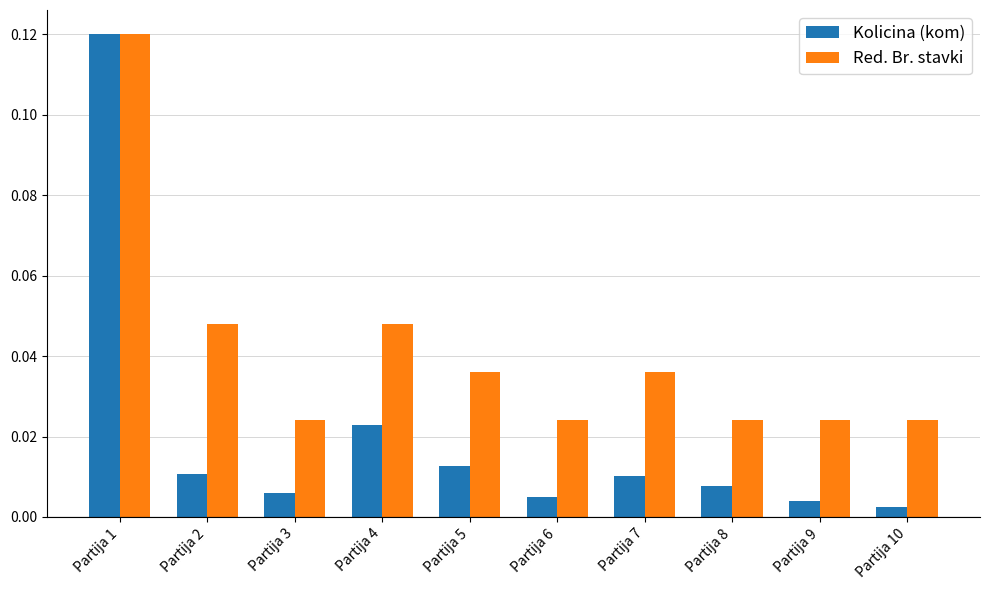

Which category has the highest value across all series?

Partija 1